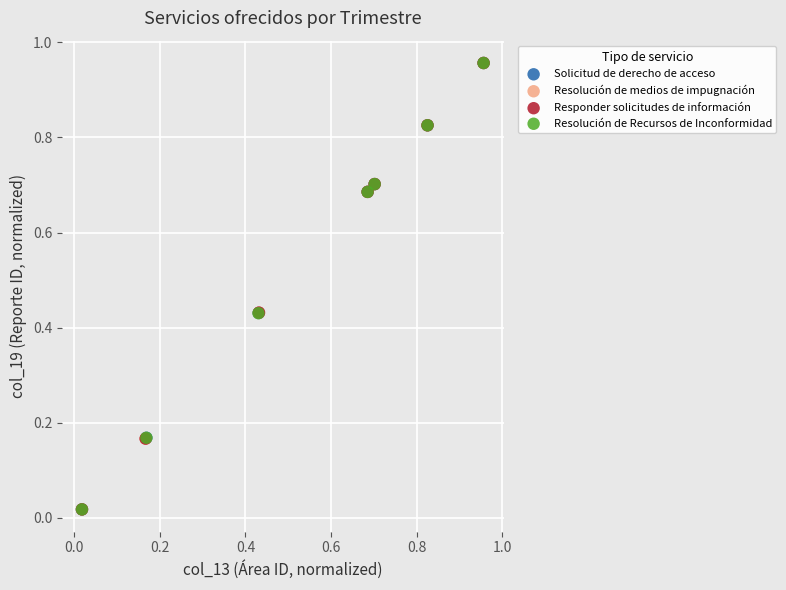

Which series has the widest spread of Y values?

Resolución de Recursos de Inconformidad